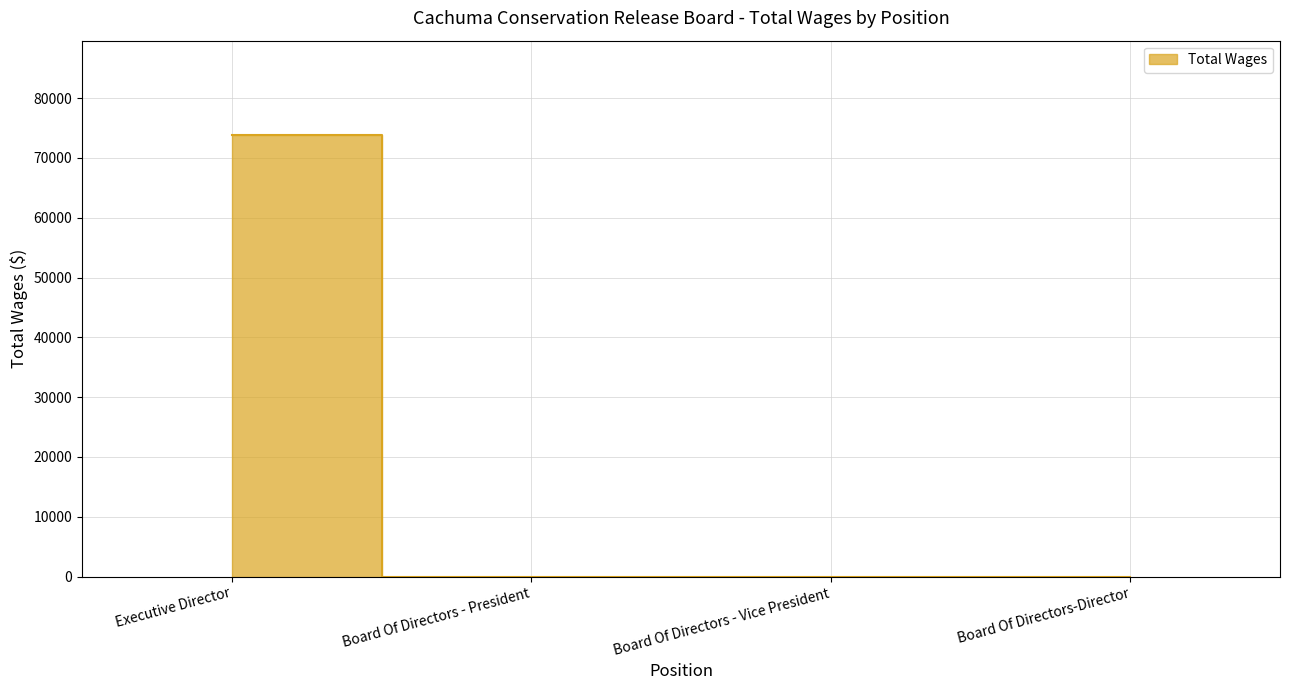

Is it true that the value at Executive Director is 73846?

True